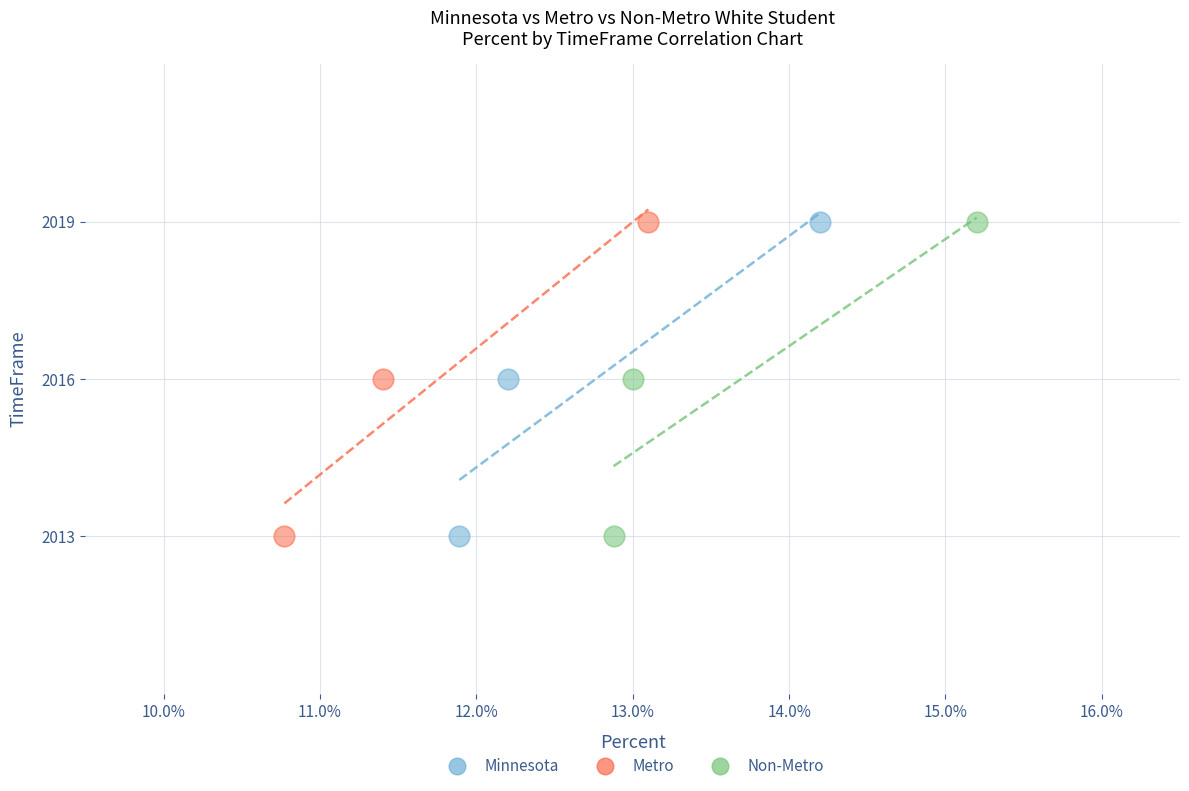

What are all the series names shown in the legend?

Minnesota, Metro, Non-Metro